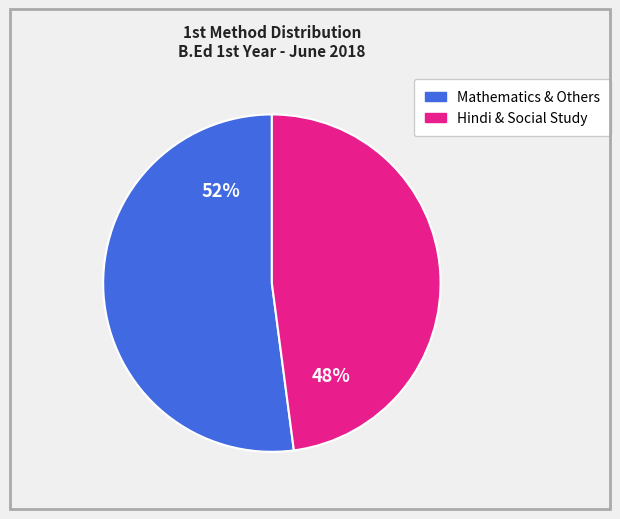

Is there any slice that represents more than half of the pie?

Yes